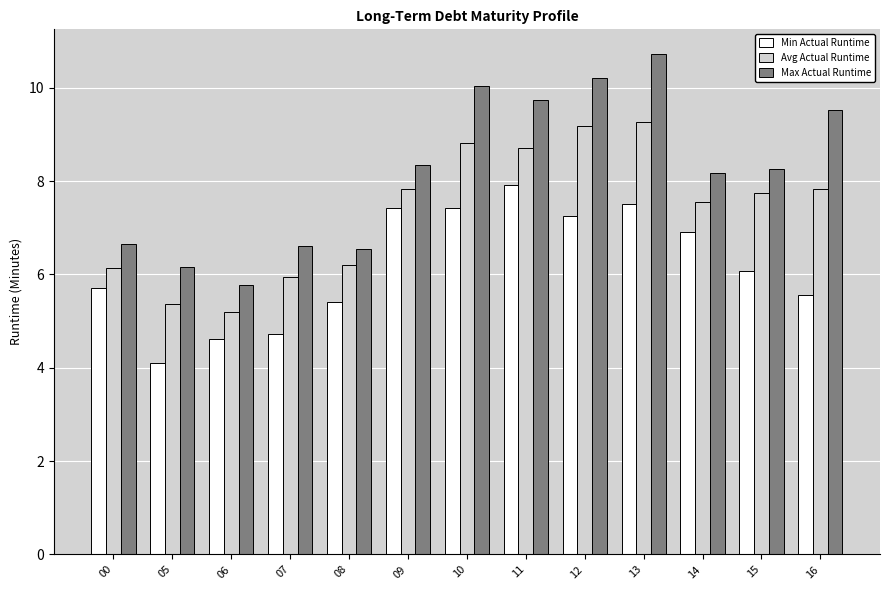

List the series in order of their peak value, highest first.

Max Actual Runtime, Avg Actual Runtime, Min Actual Runtime